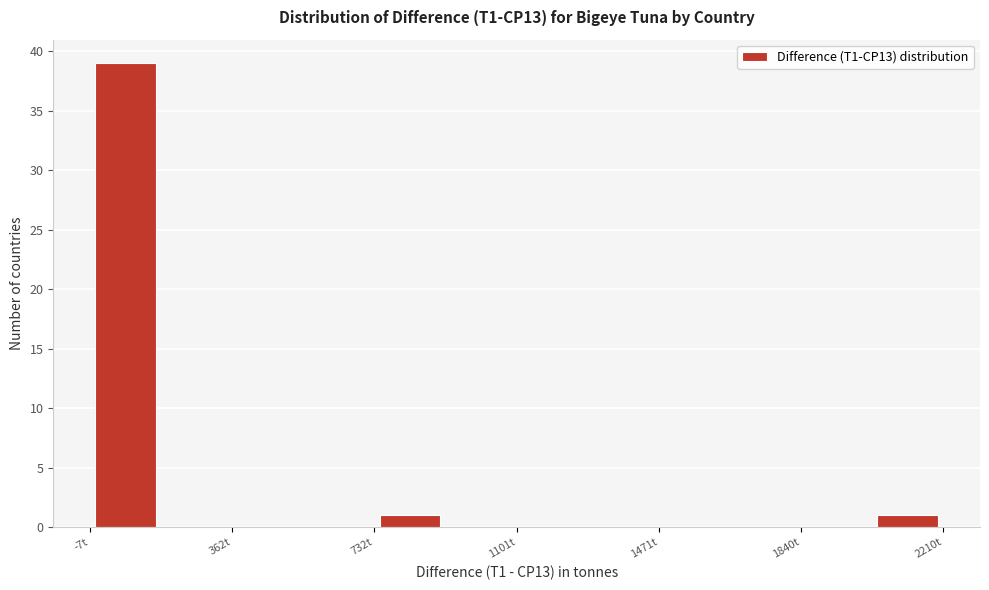

Read against the x-axis, roughly where is the centre of the tallest bar?

100